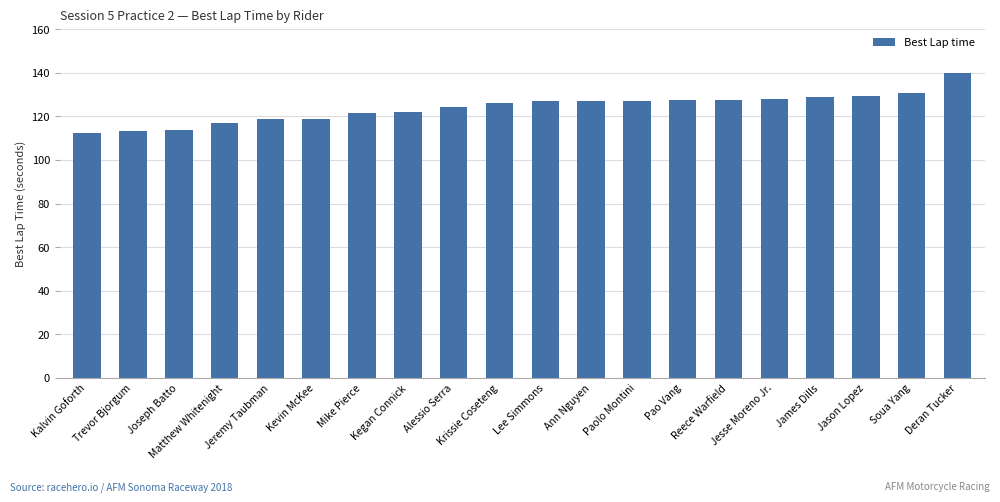

What is the change in value from Alessio Serra to Krissie Coseteng?

+1.8